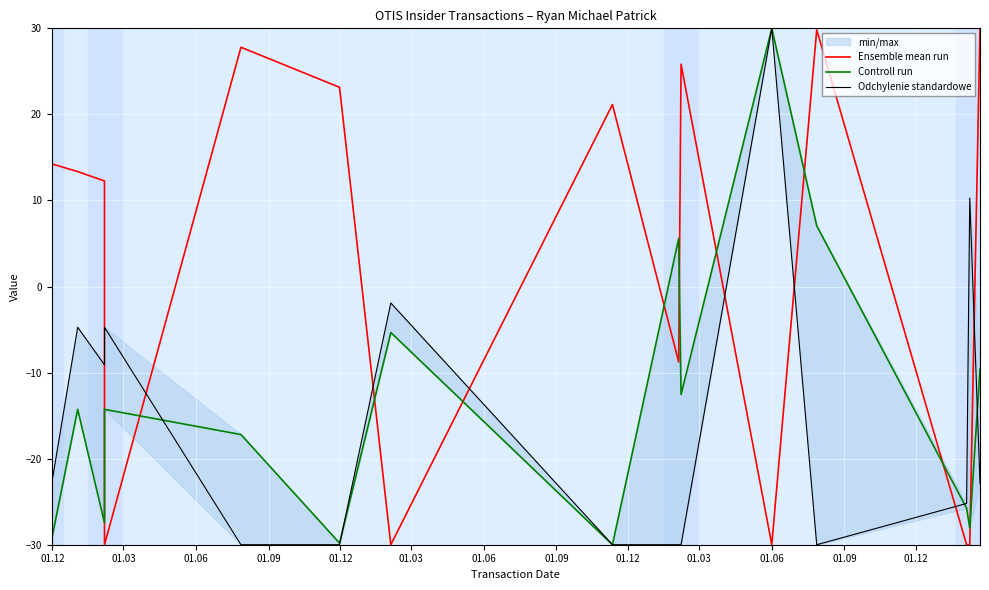

How many data points in Odchylenie standardowe are above -22?

6